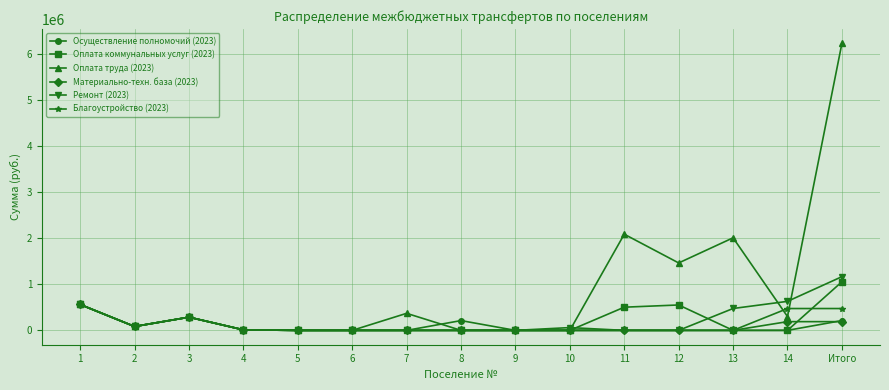

What is the greatest value displayed?

6230858.8